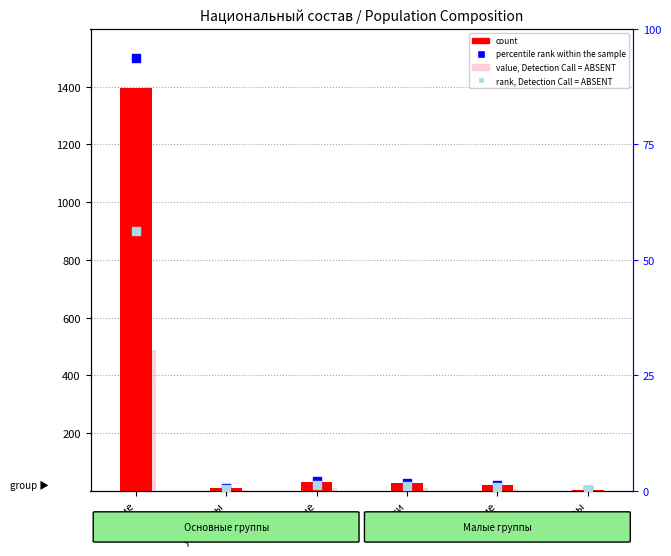

At how many categories does at least one series exceed 600?

1